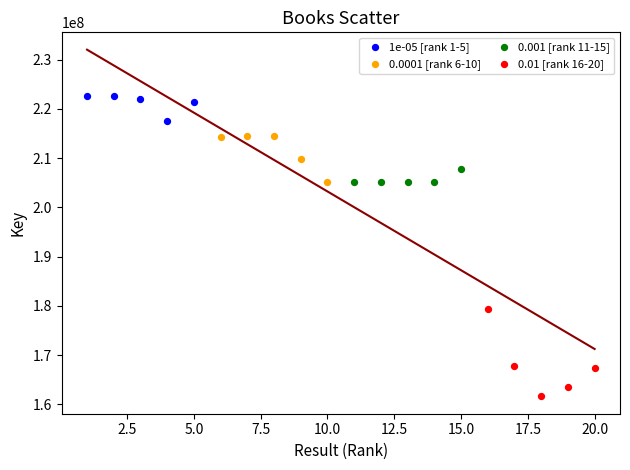

Which series contains the lowest Y value?

0.01 [rank 16-20]